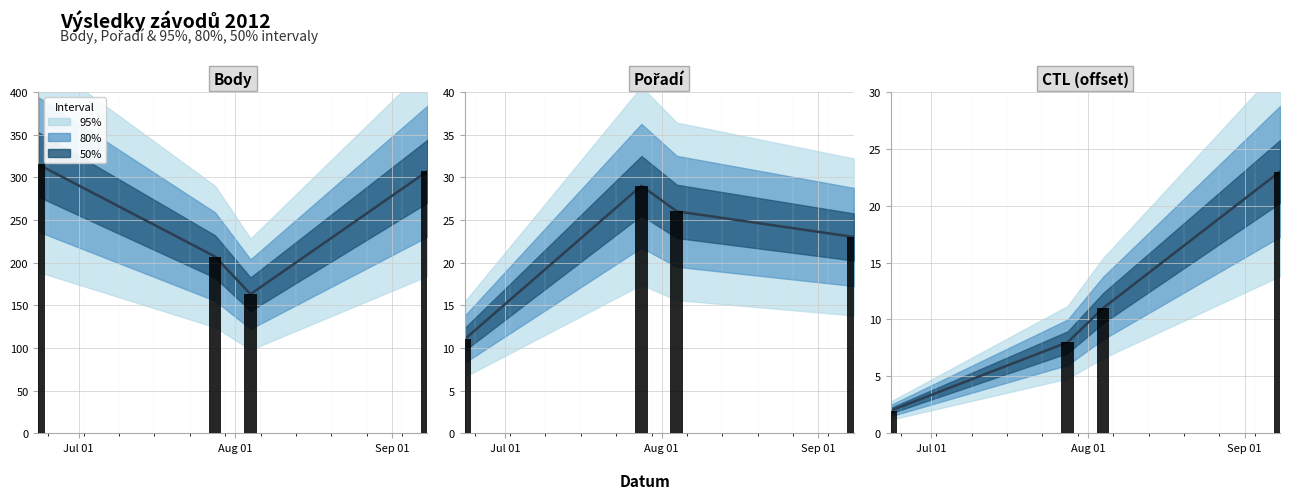

At which label is Pořadí closest to 20?

2012-09-08